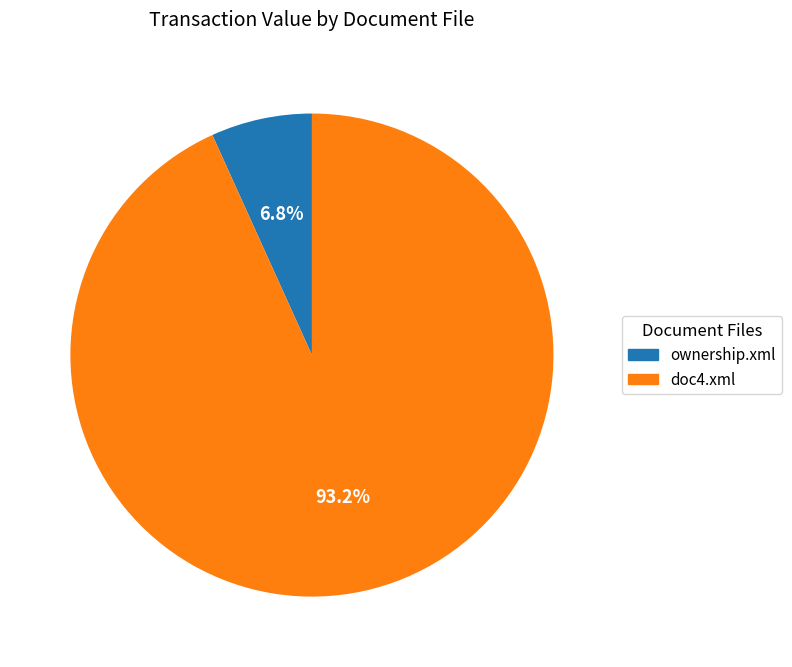

How many segments does this pie chart have?

2